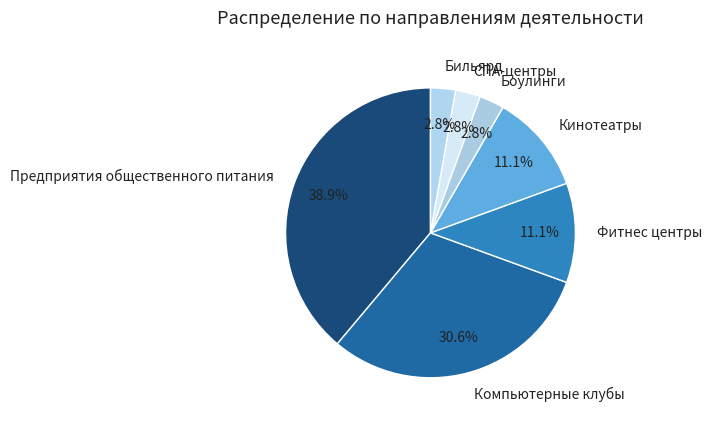

What is the ratio of the value at Бильярд to the value at Боулинги?

1.0